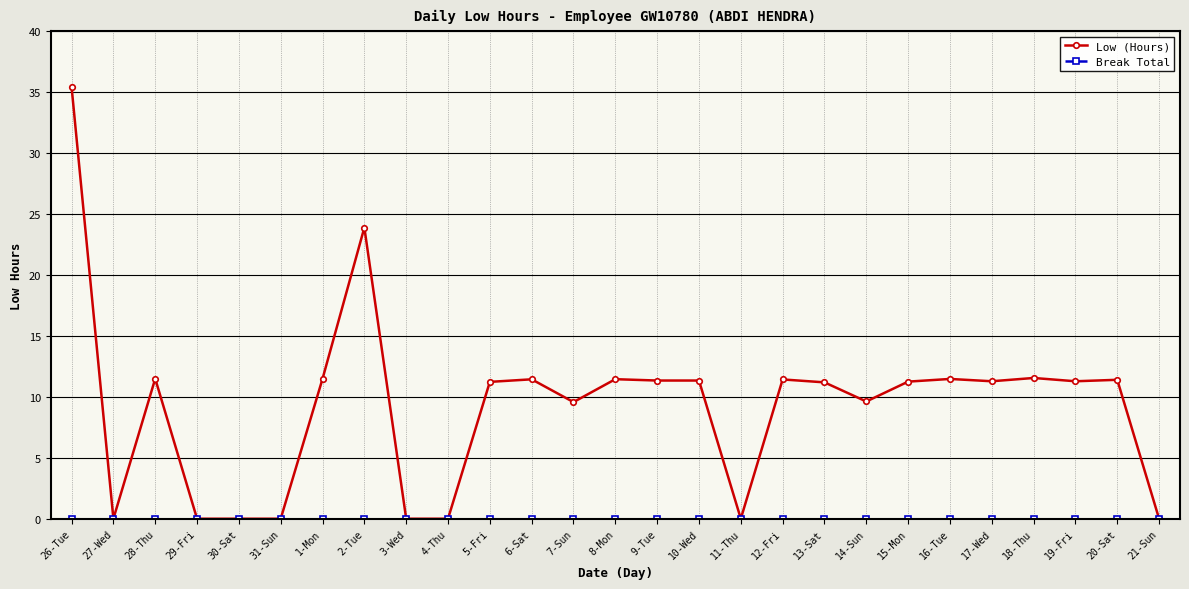

What is the spread (max minus min) of values at 26-Tue?

35.4